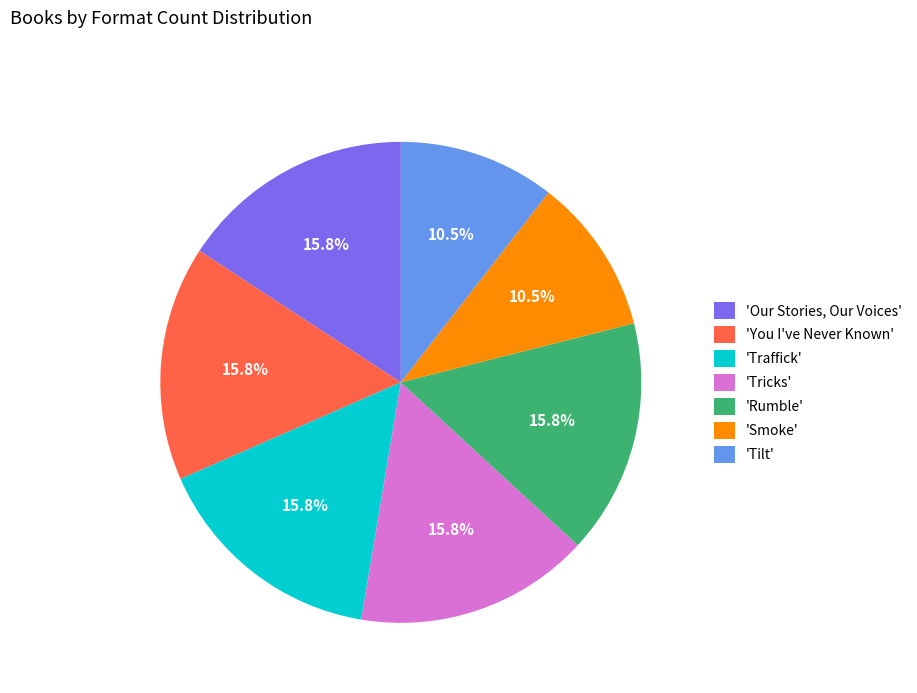

Is there a majority slice in this chart?

No